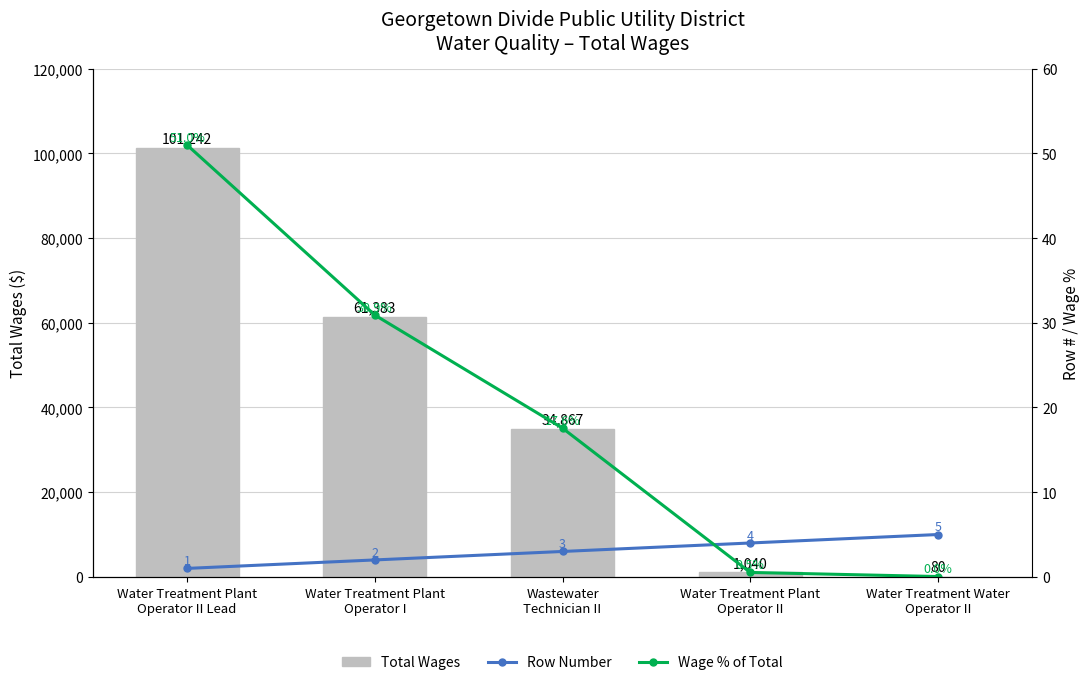

Are the bars horizontal?

No